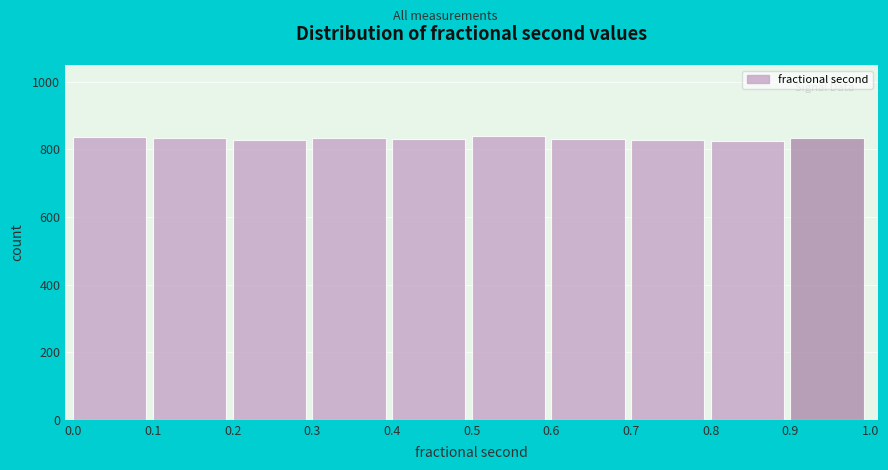

What is the ratio of the value at 0.9 to the value at 0.2?

1.0